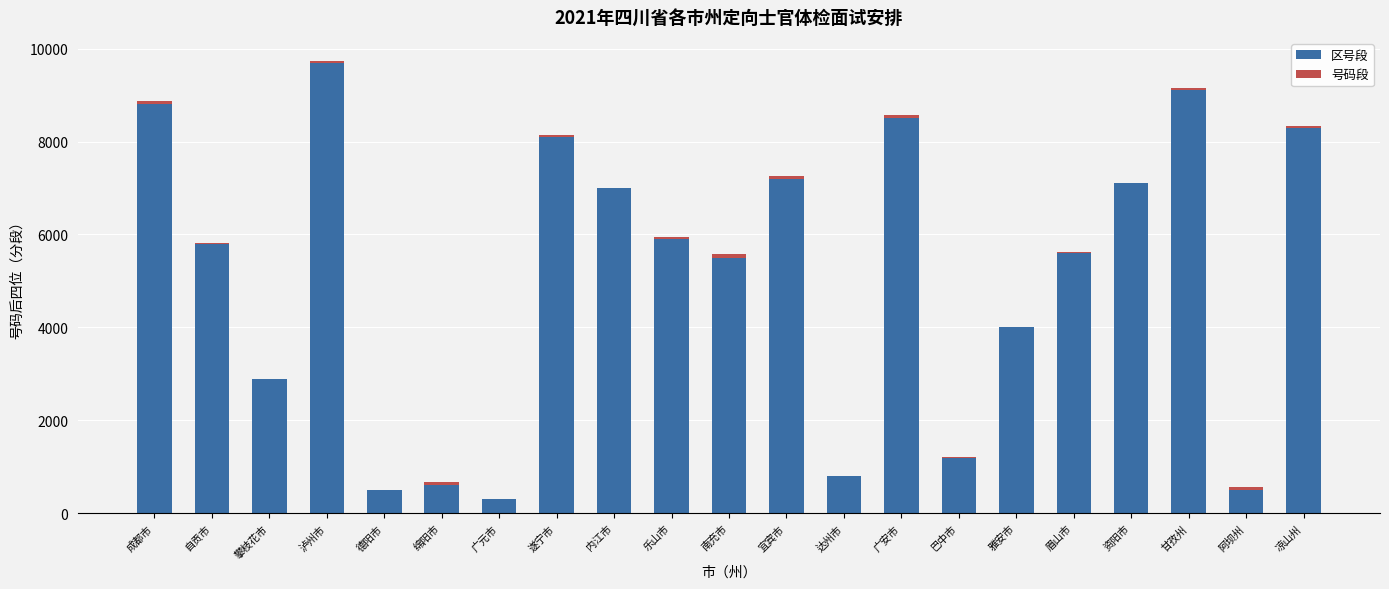

What is the sum of all 区号段 values?

107400